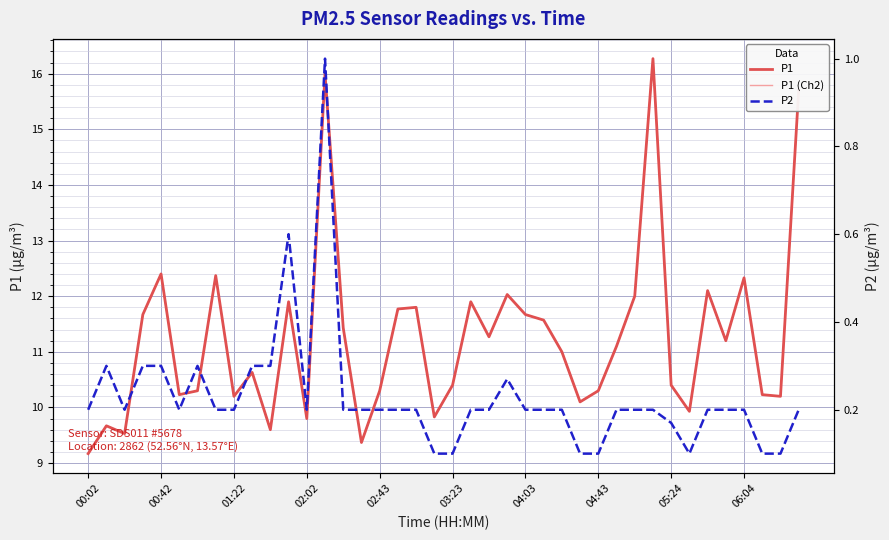

How many interior local valleys does the P1 series have?

12